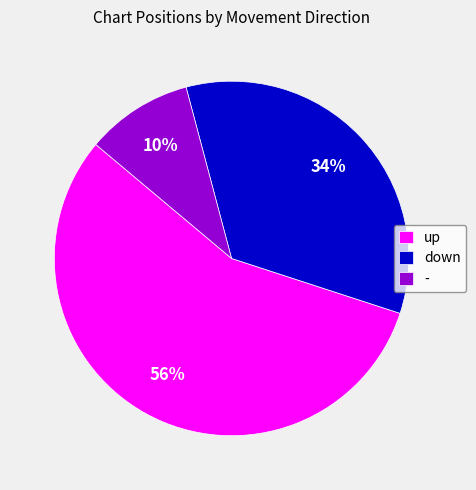

Is the sum of up and - greater than half?

Yes